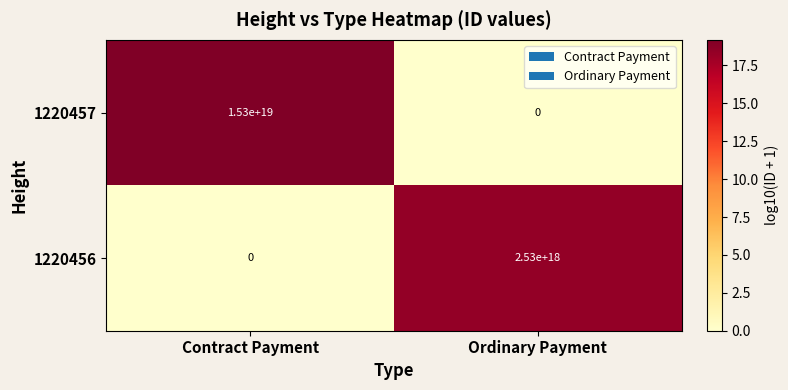

True or false: 1220457 has a value of 0 at Ordinary Payment.

True